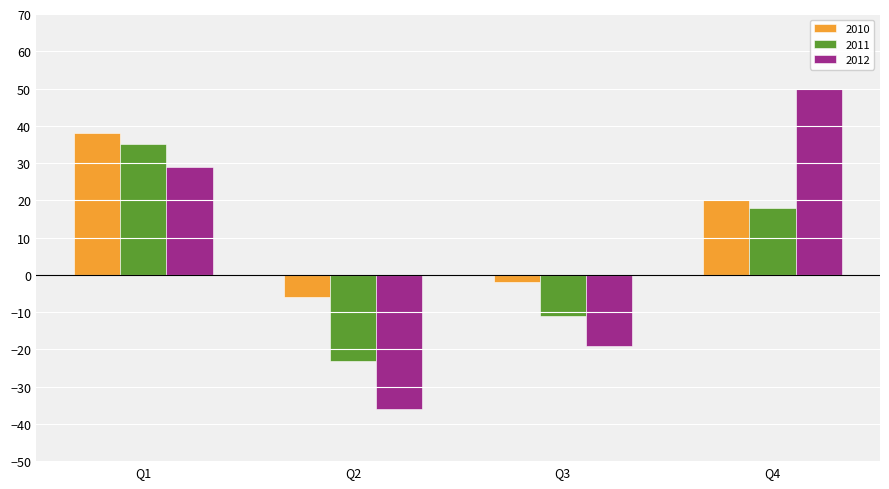

Does the chart contain stacked bars?

No